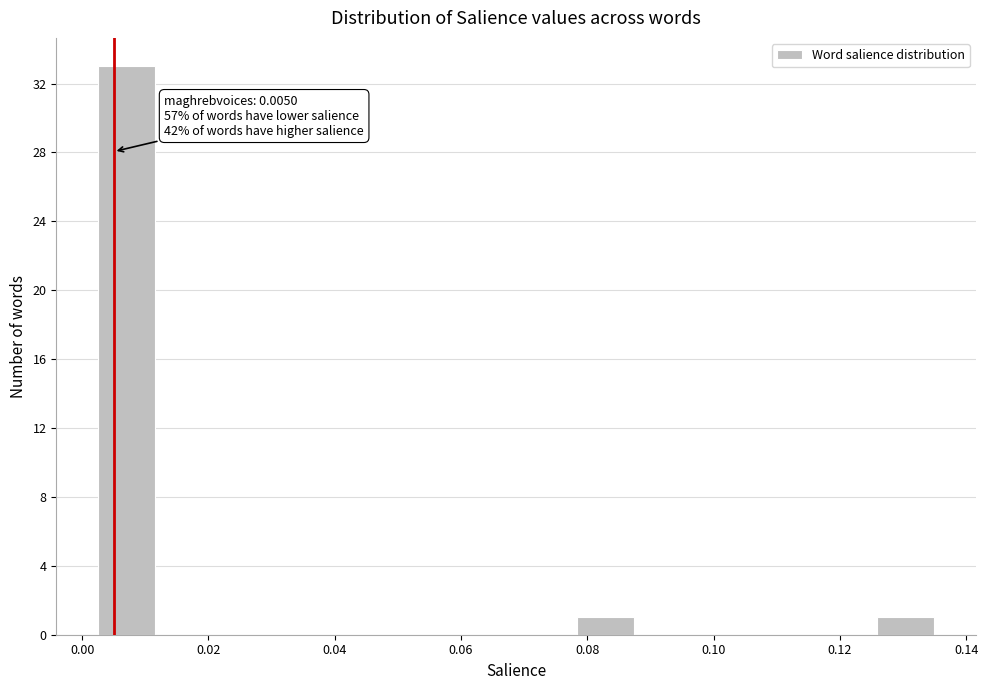

Over which range of the x-axis is the bar tallest?

0.002 to 0.012